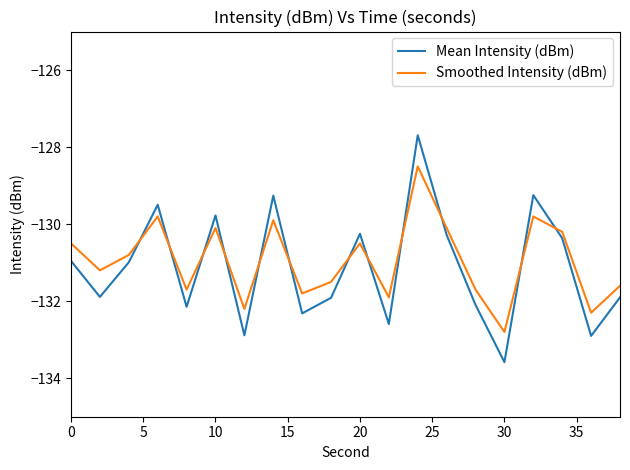

True or false: Mean Intensity (dBm) has more than 2 points higher than both neighbors.

True